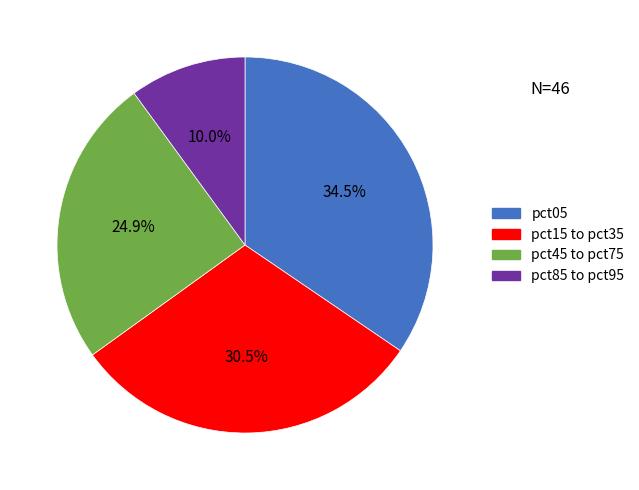

Is there a majority slice in this chart?

No